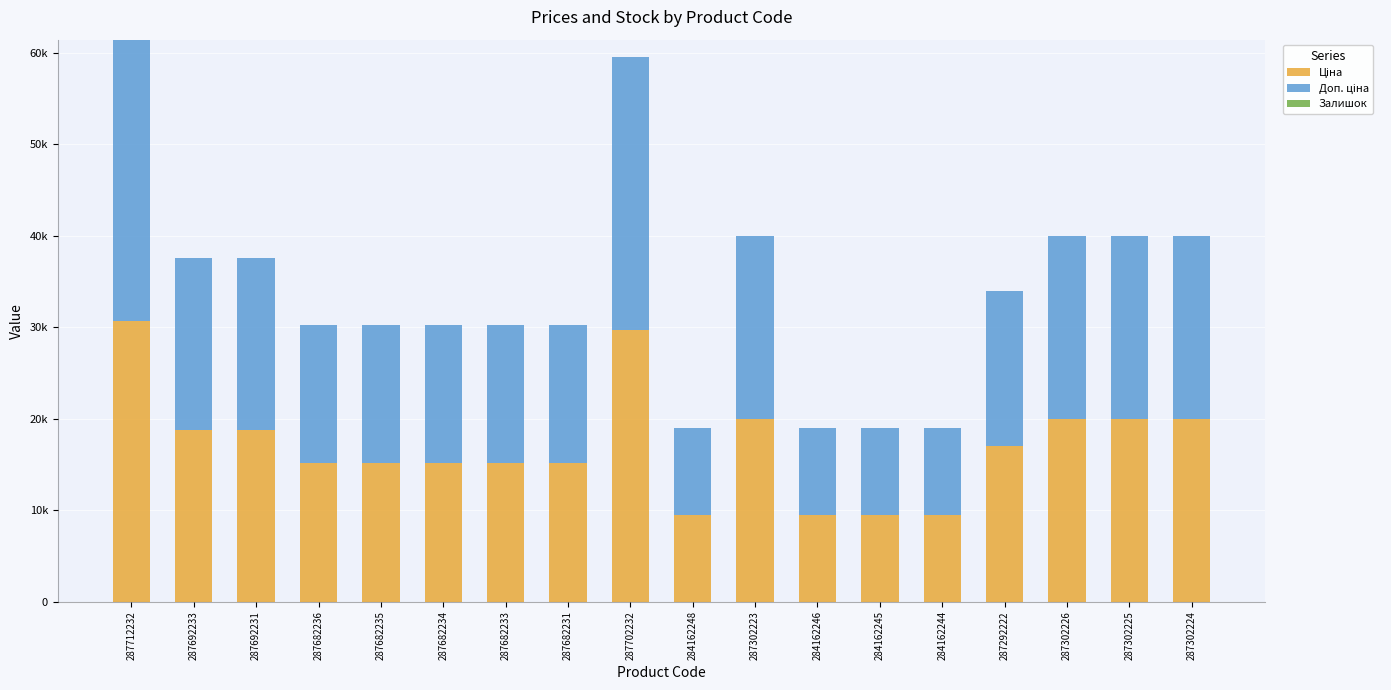

The Доп. ціна series shows 25153.6 at 287692231. True or false?

False